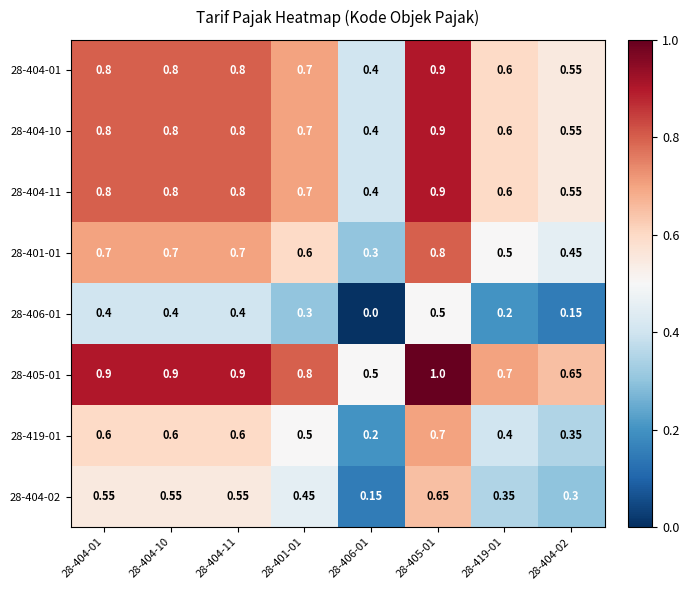

Is the value of 28-404-11 at 28-405-01 greater than the value of 28-404-01 at 28-419-01?

Yes